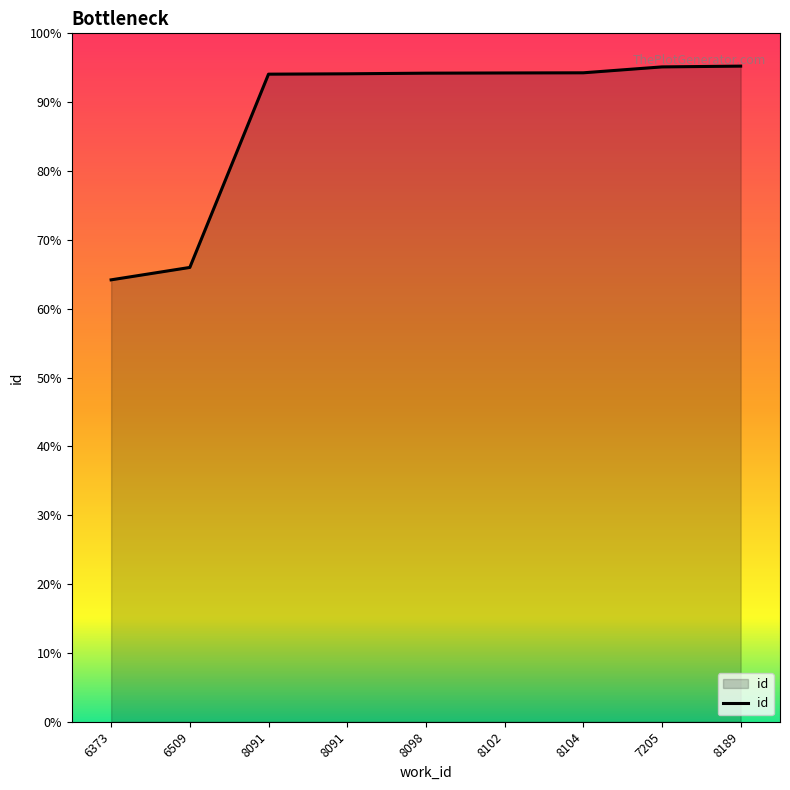

Does the chart display data point markers on the line(s)?

No